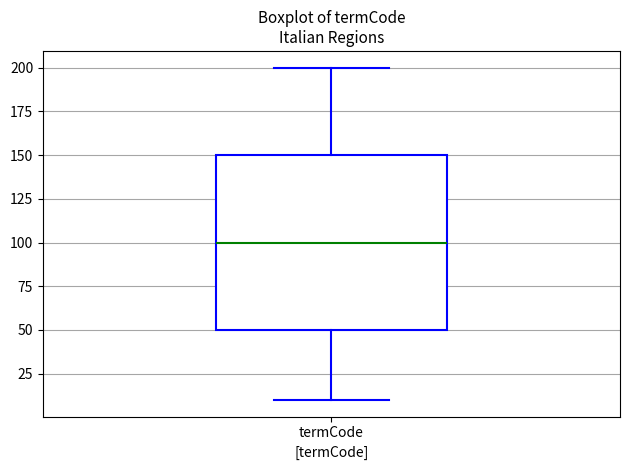

Where is the upper edge of the box for termCode on the y-axis? The values are not printed on the chart, so give them approximately, as read against the axis.

150